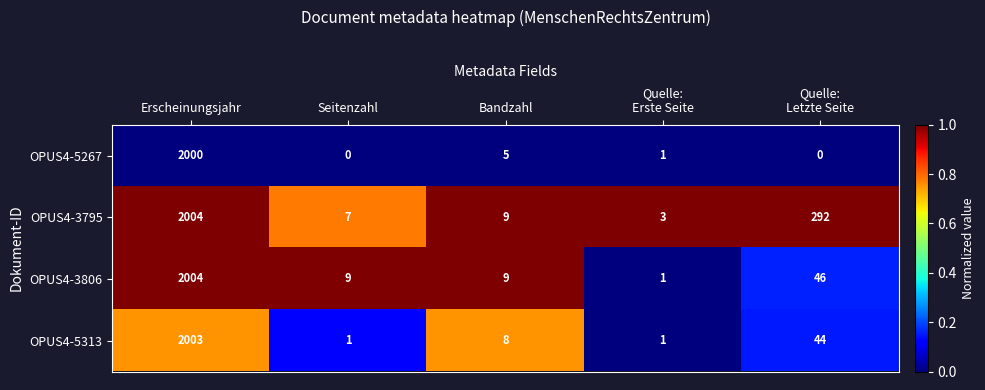

Which series has the largest total across all categories?

OPUS4-3795